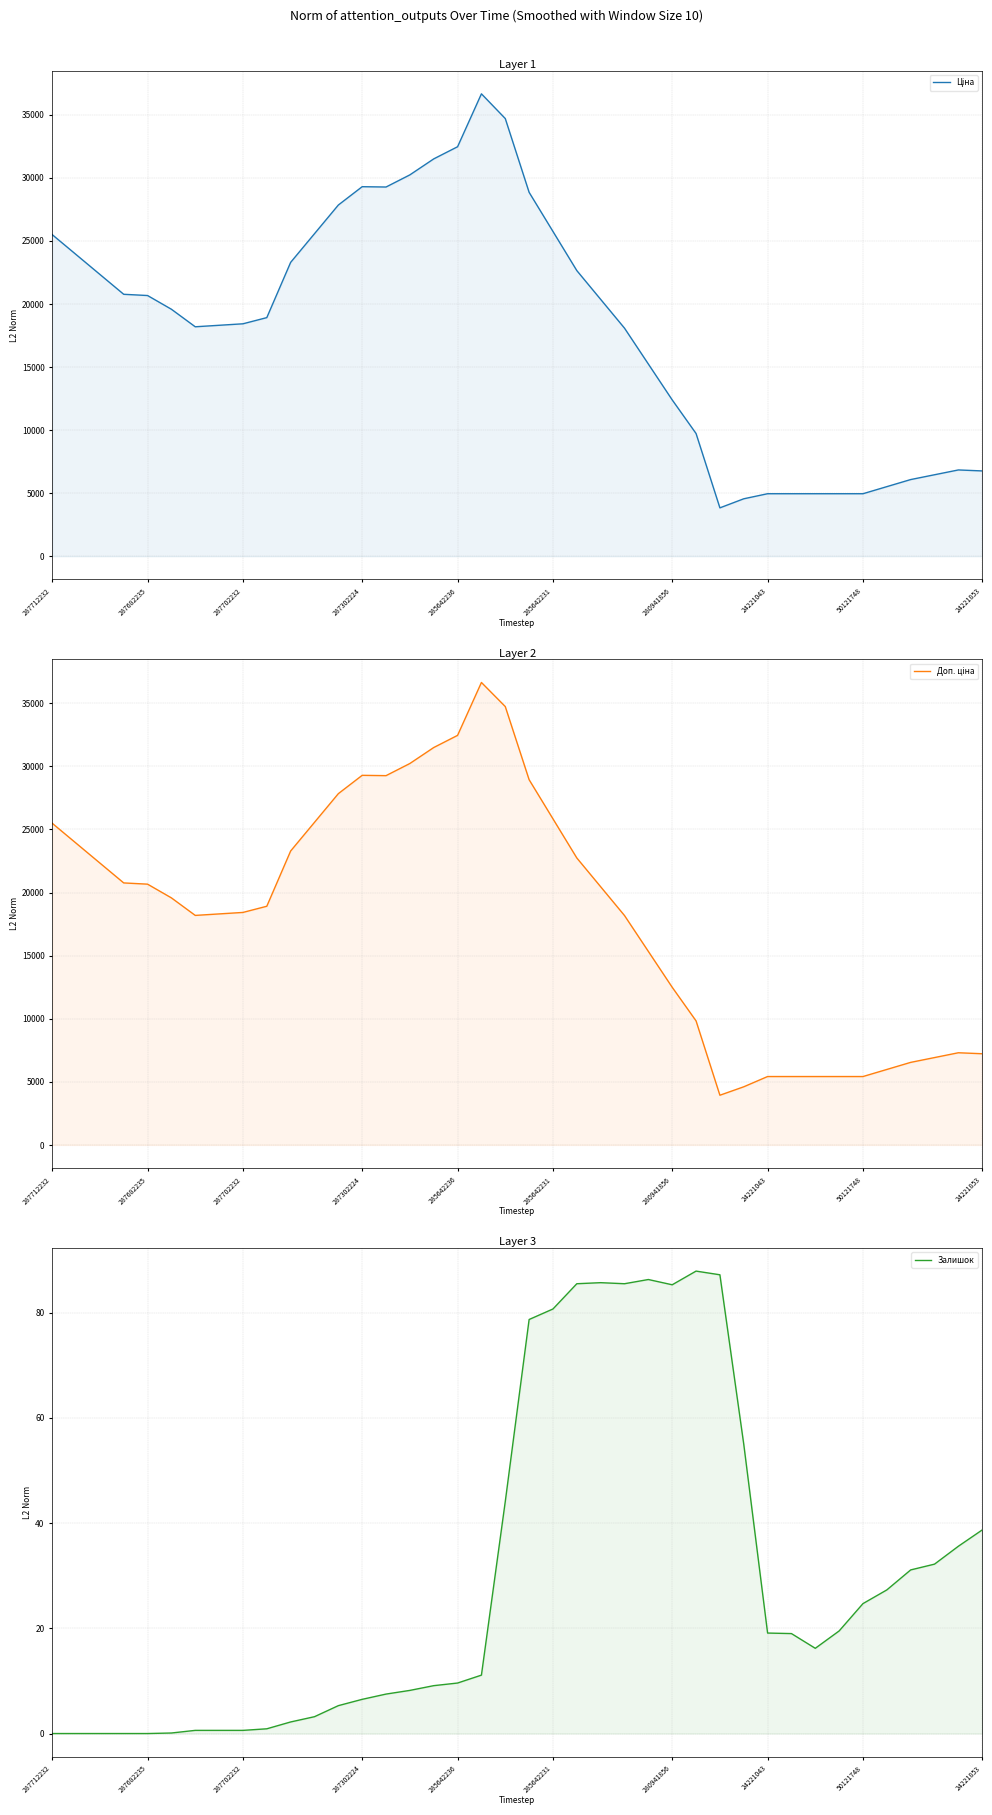

What is the highest value of the Доп. ціна series?

36649.7